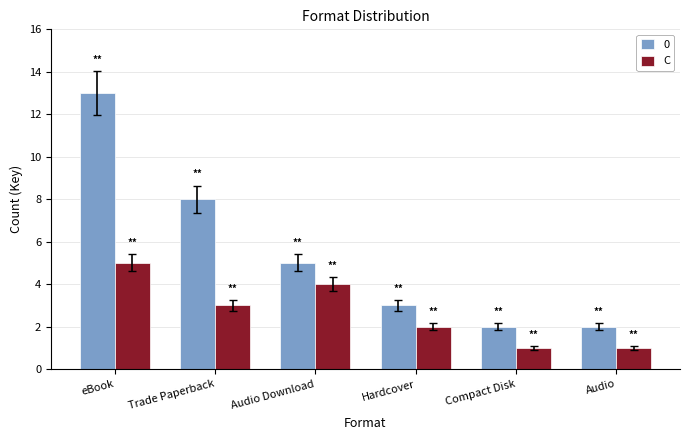

Does the chart contain stacked bars?

No